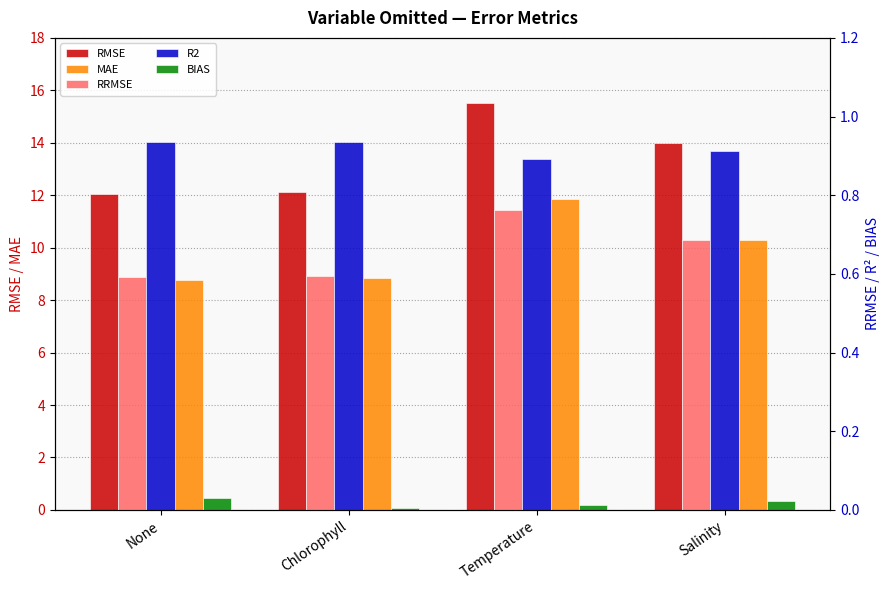

At None, list the series in order from largest to smallest.

RMSE, MAE, R2, RRMSE, BIAS